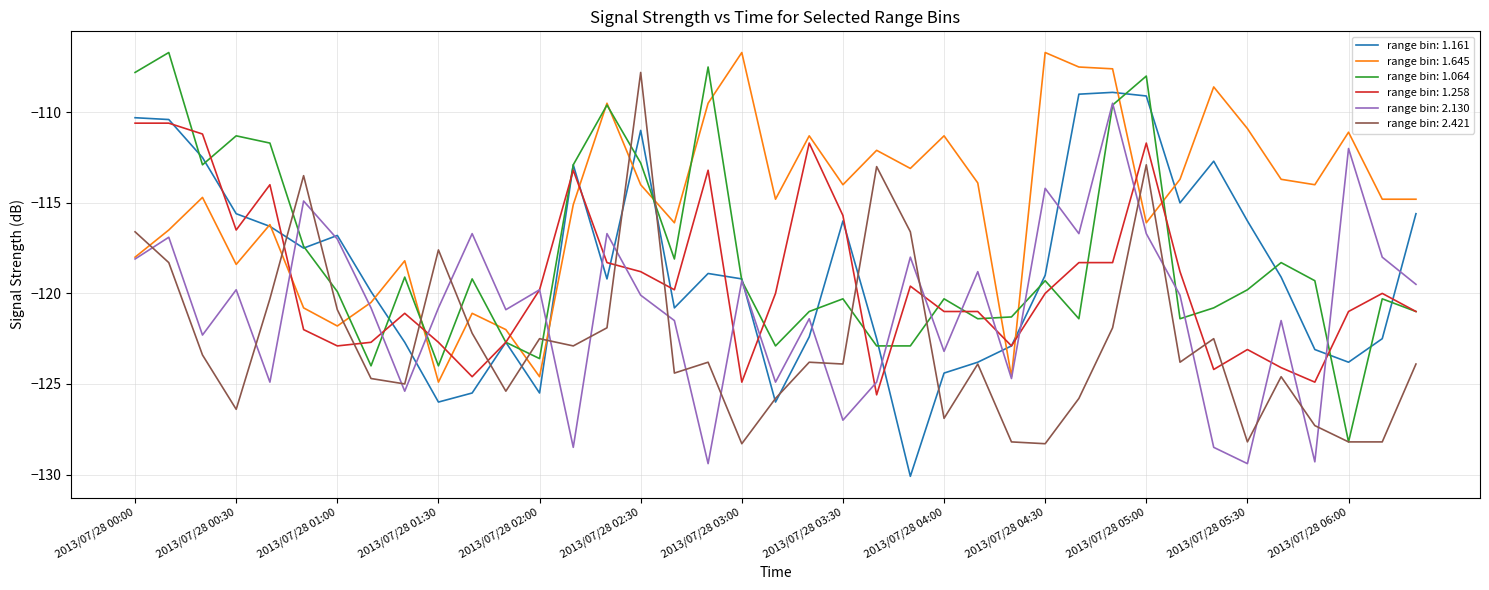

What is the highest value of the range bin: 2.421 series?

-107.8